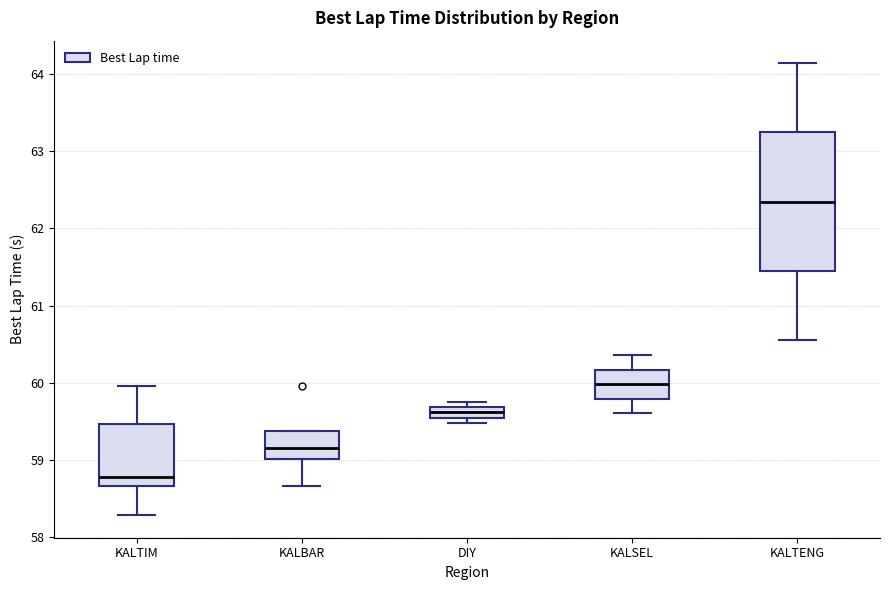

Which box is the tallest, from its lower edge to its upper edge?

KALTENG